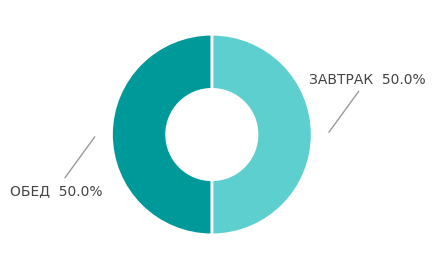

Do ОБЕД and ЗАВТРАК together represent more than half of the pie?

Yes